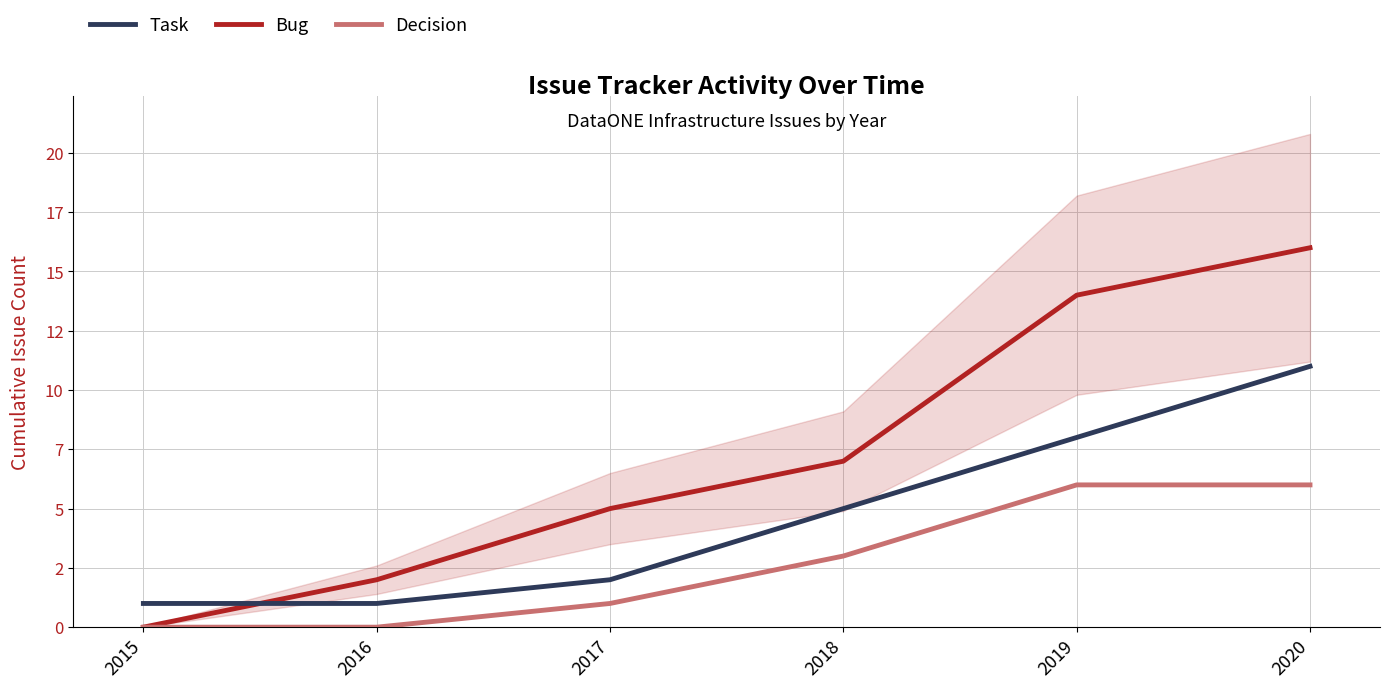

List the labels in order of Task value, largest first.

2020, 2019, 2018, 2017, 2015, 2016